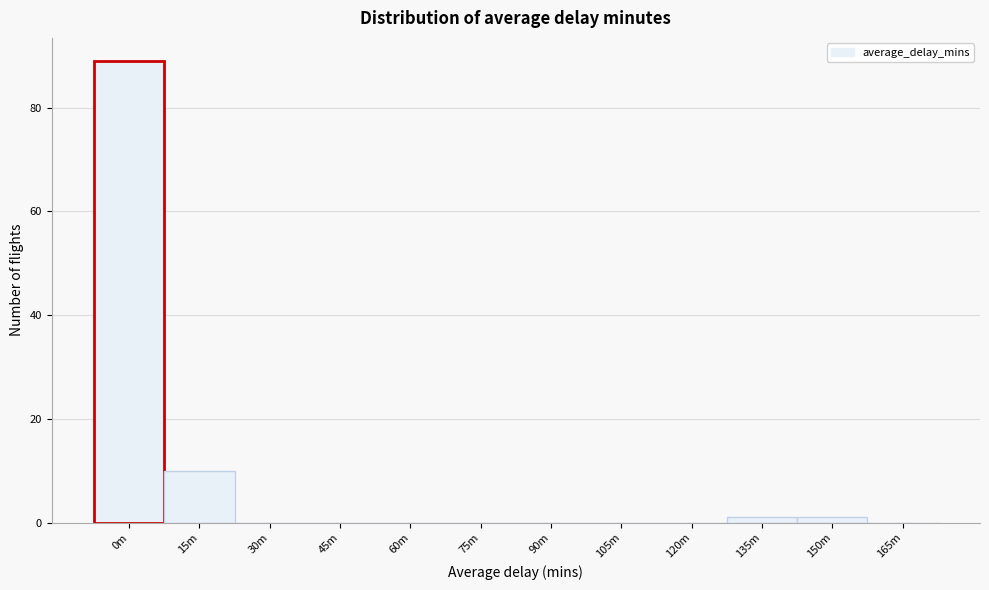

Reading left to right, extract all data points from this chart.

0m=89	15m=10	30m=0	45m=0	60m=0	75m=0	90m=0	105m=0	120m=0	135m=1	150m=1	165m=0